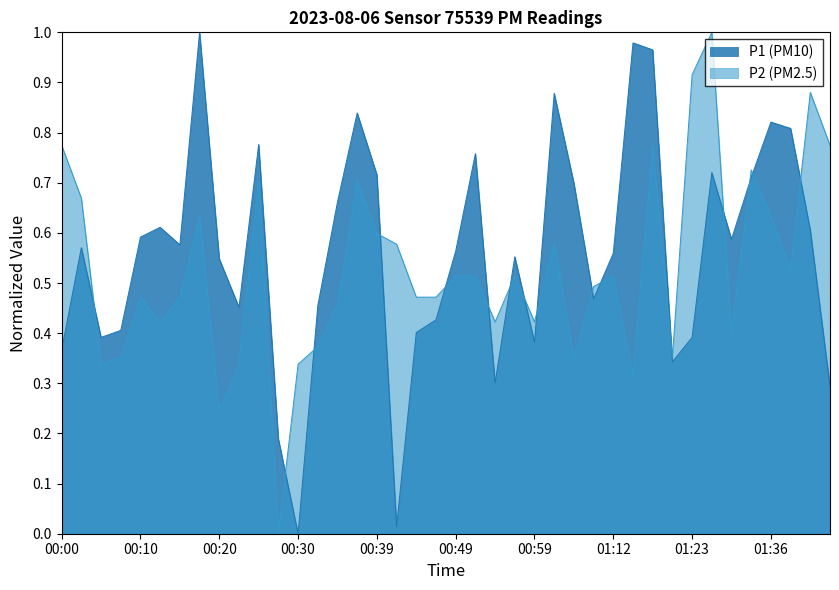

What is the sum of all P1 values?

22.4